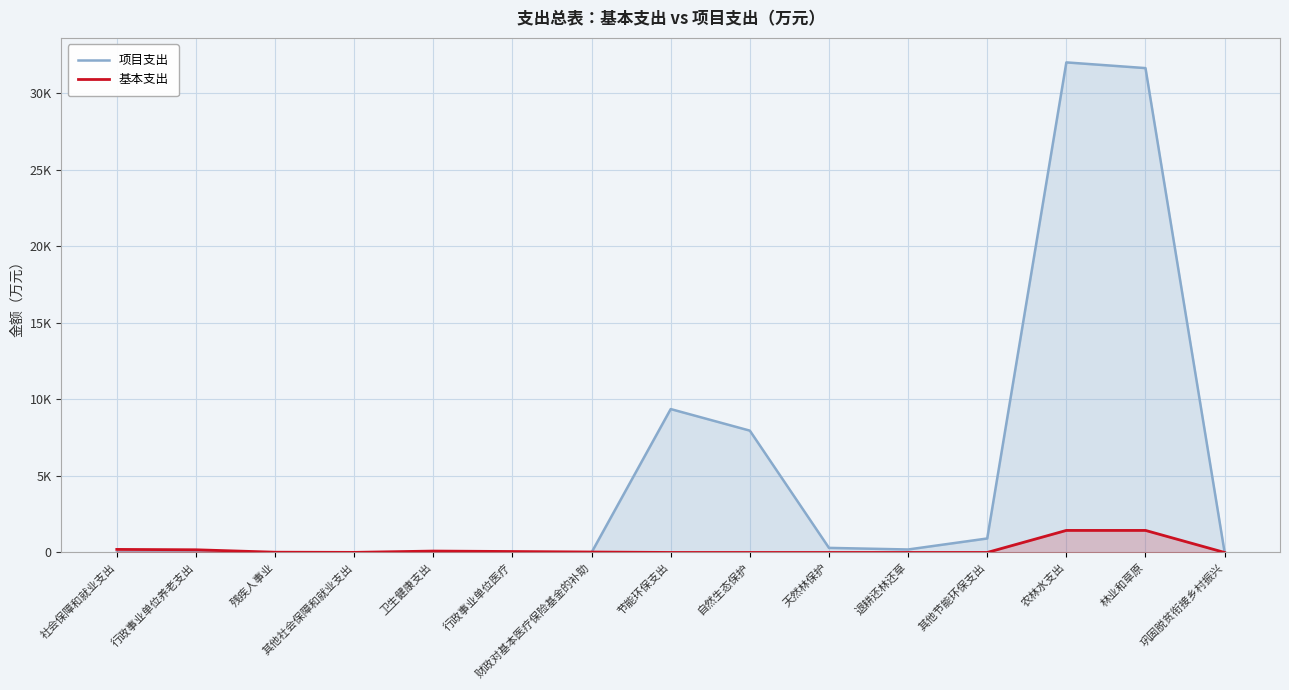

At which category does the chart reach its minimum across all series?

社会保障和就业支出